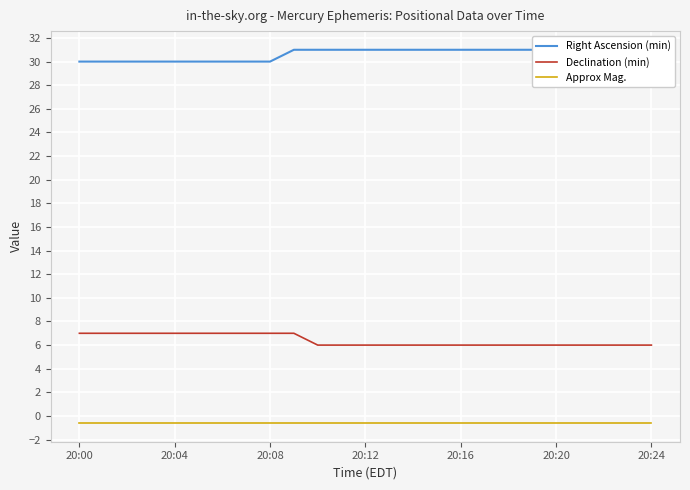

How many series are shown in this chart?

3